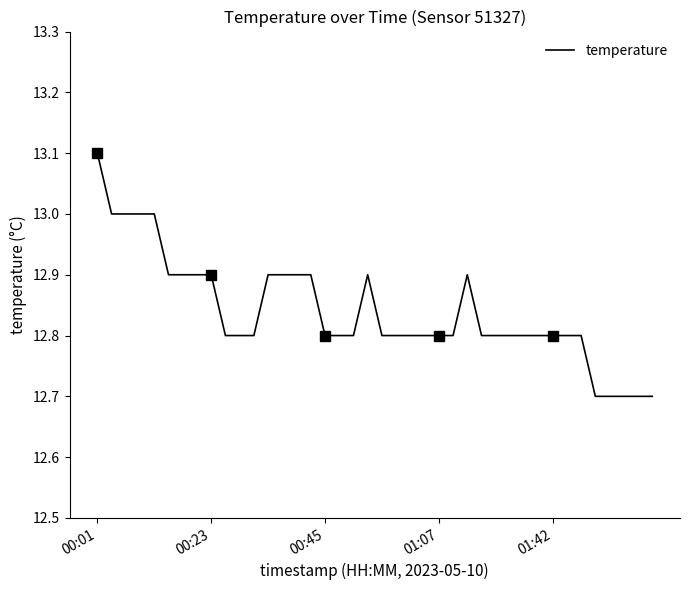

What is the average value?

12.8